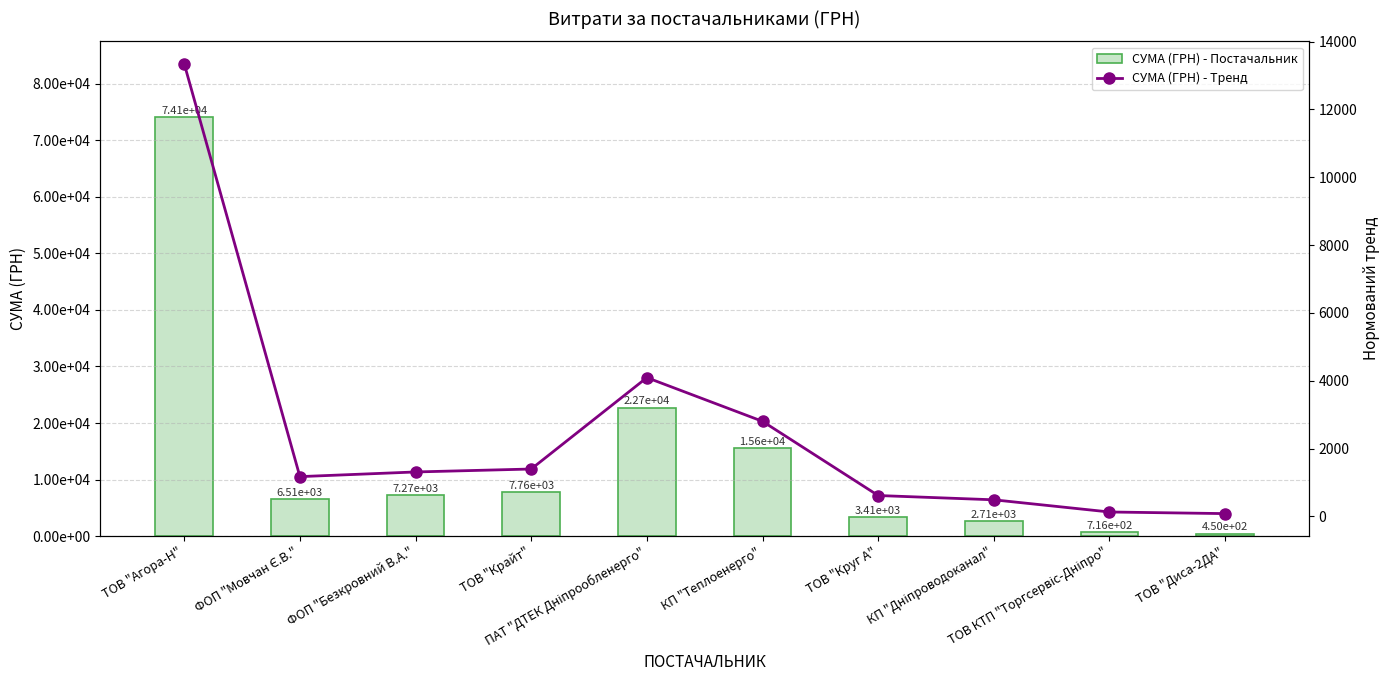

Where is СУМА (ГРН) - Постачальник nearest to the value 37297?

ПАТ "ДТЕК Дніпрообленерго"